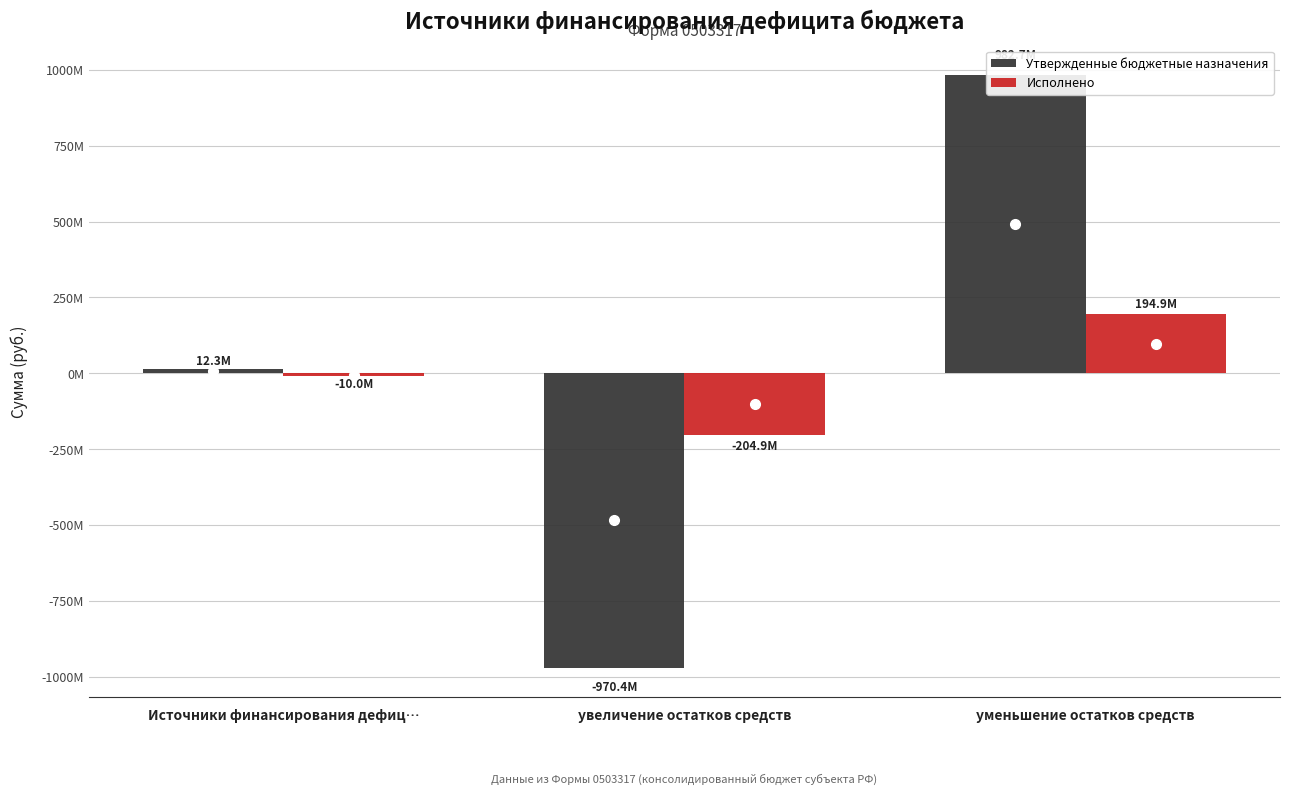

Is the value of Исполнено at Источники финансирования дефиц… greater than the value of Утвержденные бюджетные назначения at Источники финансирования дефиц…?

No